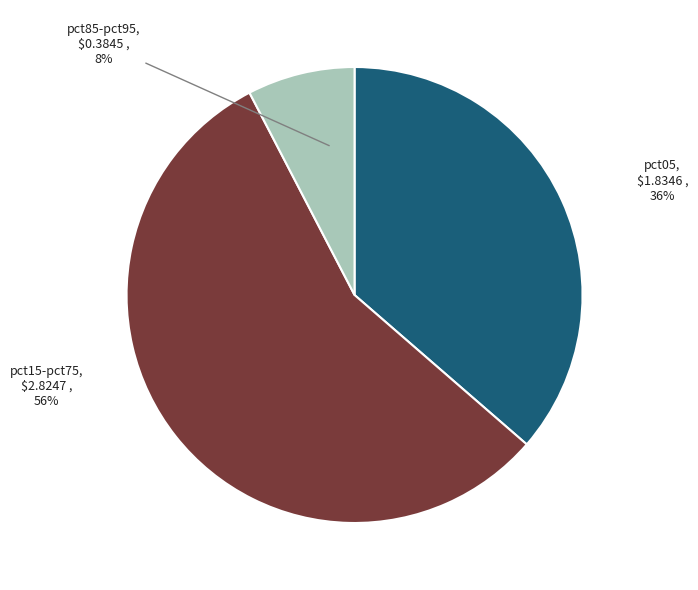

Rank the categories by value from highest to lowest.

pct15-pct75, pct05, pct85-pct95